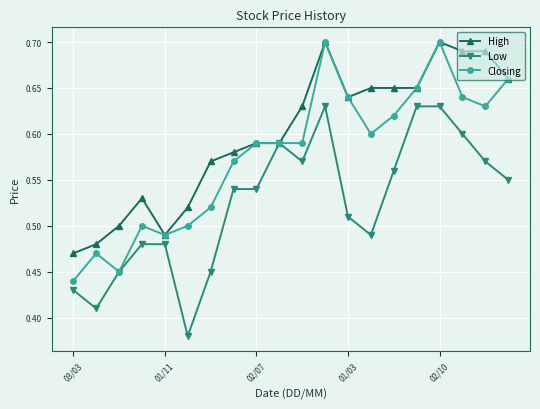

Count the High values in the range 0 to 1.

20